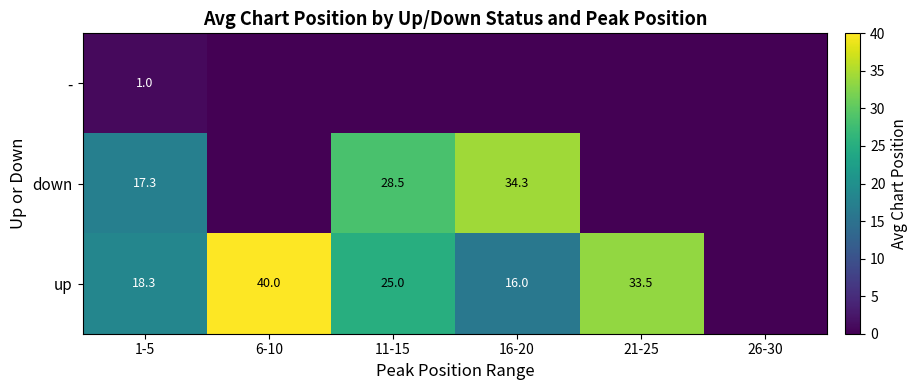

Is the value of down at 16-20 greater than the value of up at 16-20?

Yes